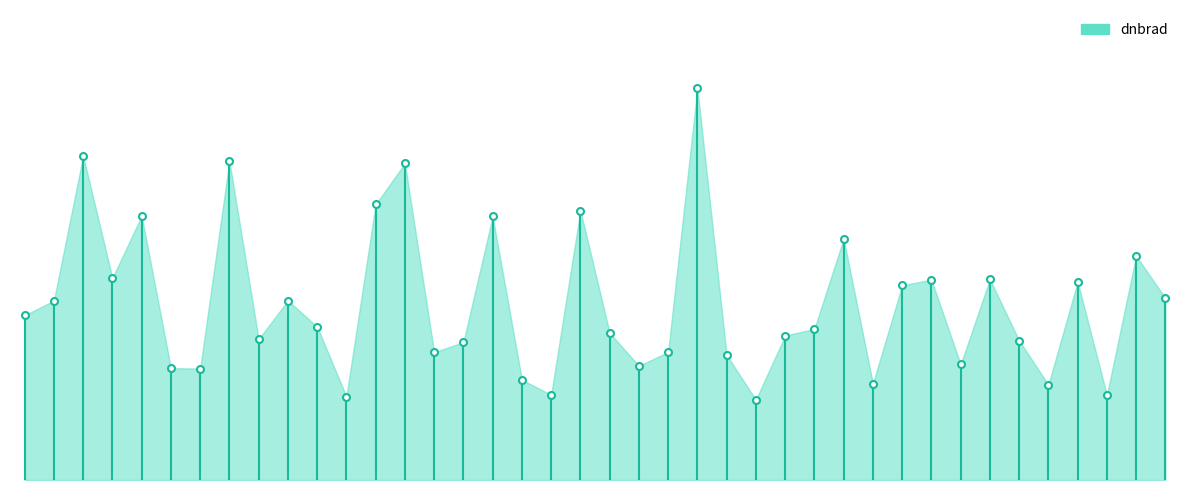

What is the sum of the values at −5 and 0?

0.6